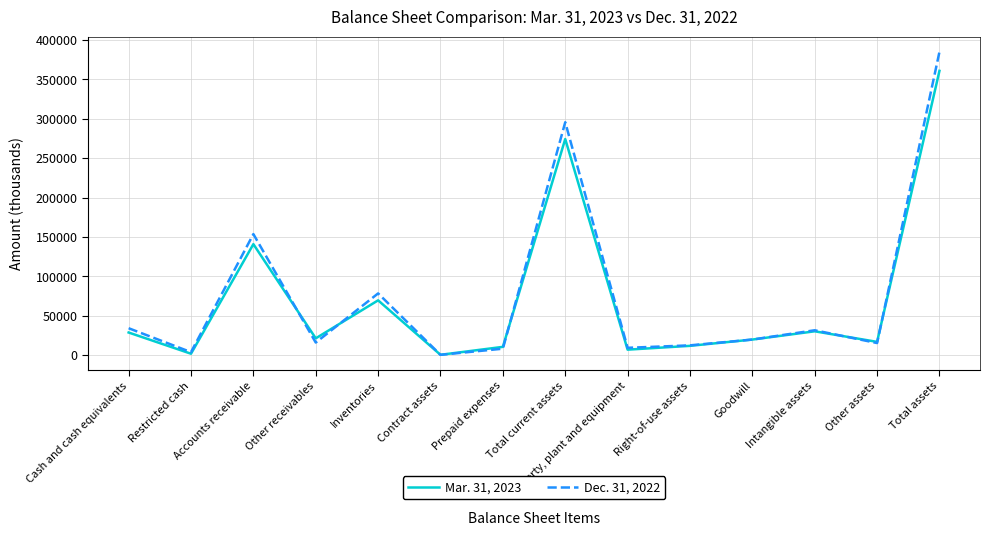

What is the sum of all Dec. 31, 2022 values?

1065728